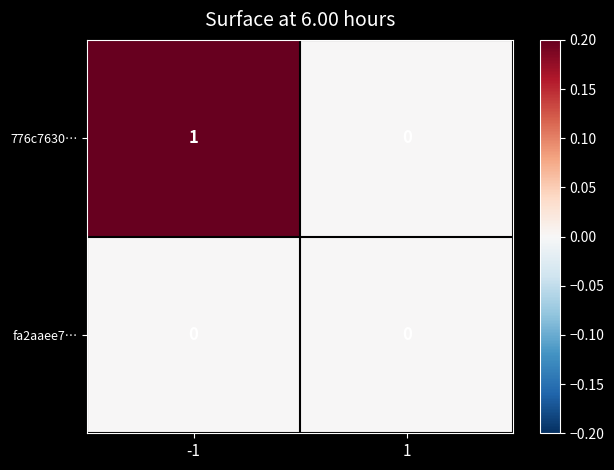

Which series has the largest range (max minus min)?

776c7630…